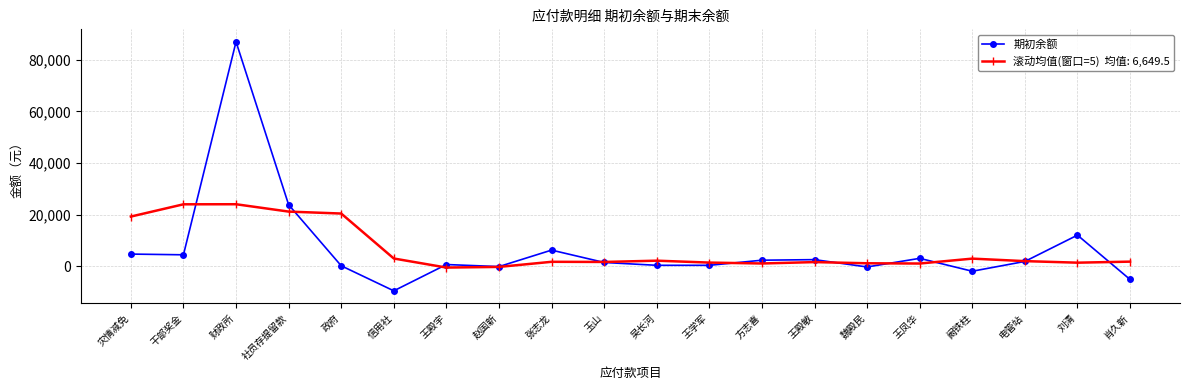

At which category is the sum across all series the highest?

财政所